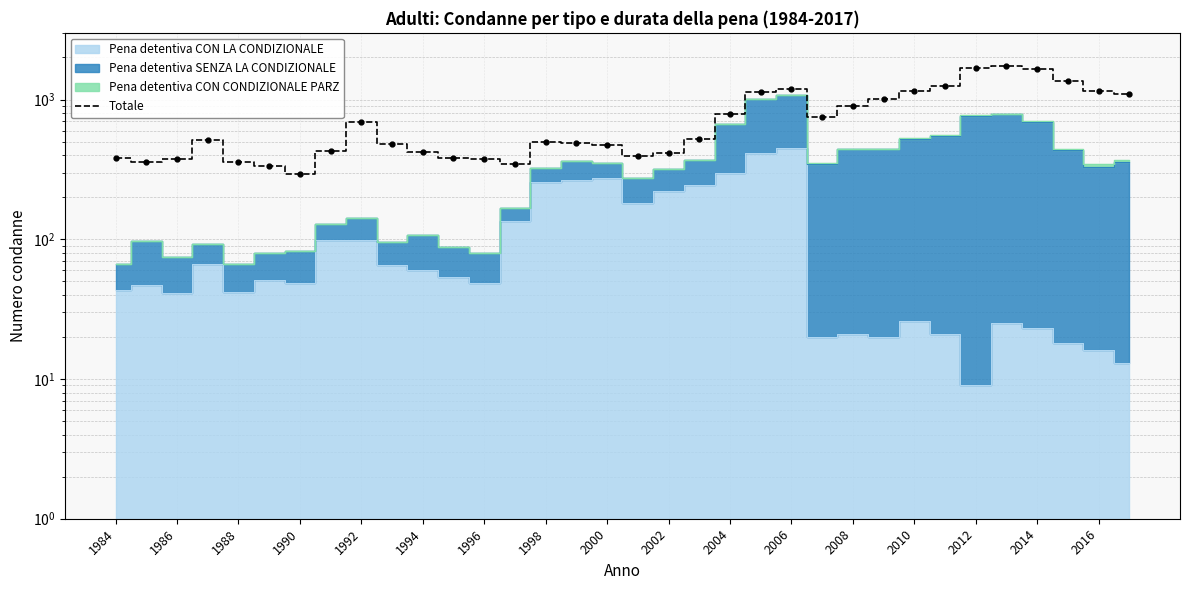

True or false: the data has more than 2 interior local peaks.

True